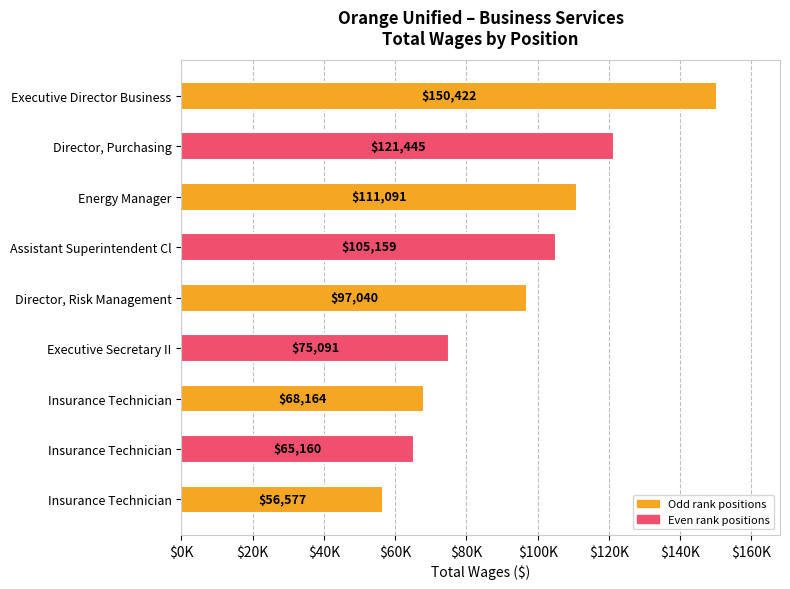

Does the chart contain stacked bars?

No